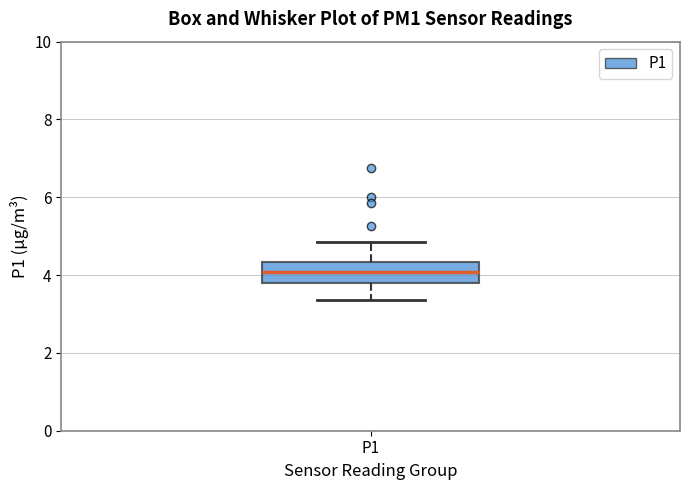

Transcribe this box plot: give where the median line is, the range the box spans, and where the two whiskers end, as read against the y-axis. The values are not printed on the chart, so give them approximately, as read against the axis.

median 4.0, box 3.8 to 4.4, whiskers 3.4 to 4.8